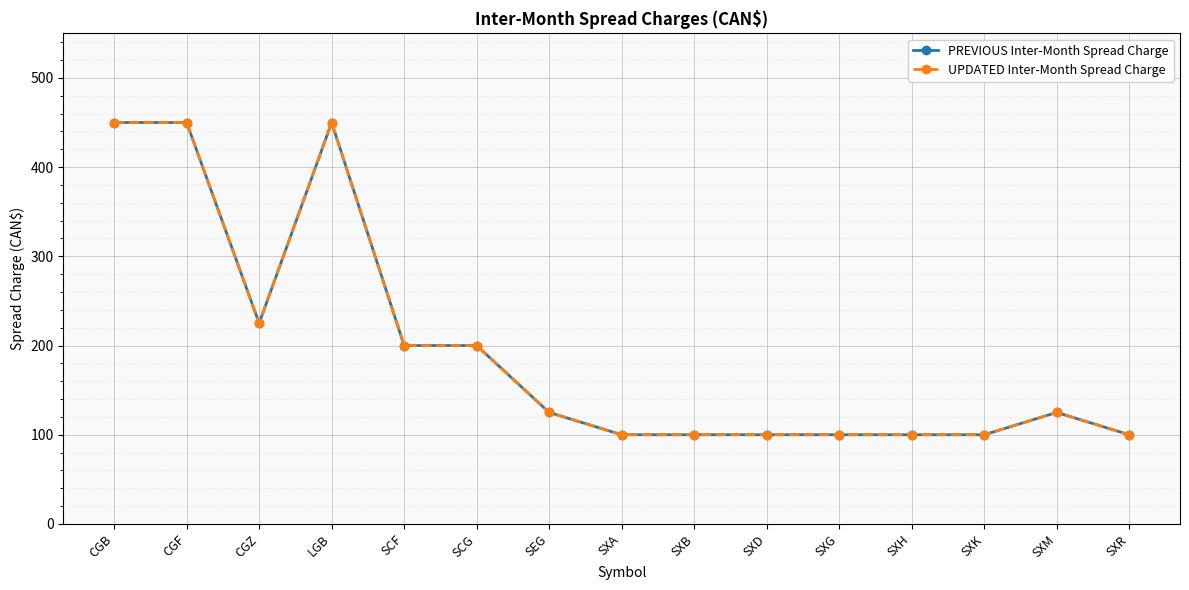

What is the average value of the PREVIOUS Inter-Month Spread Charge series?

195